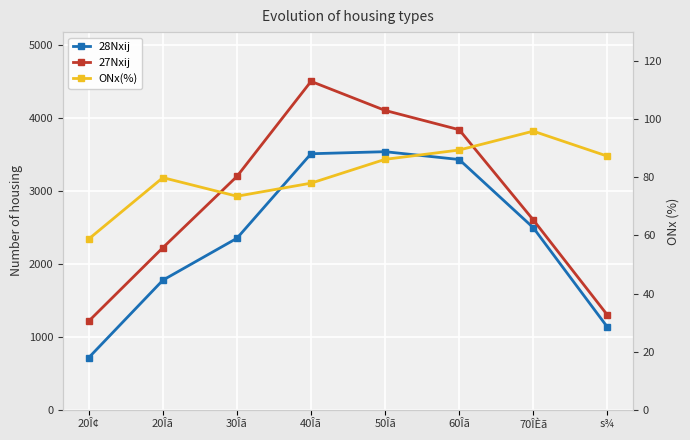

At which category is the sum across all series the highest?

40Îã